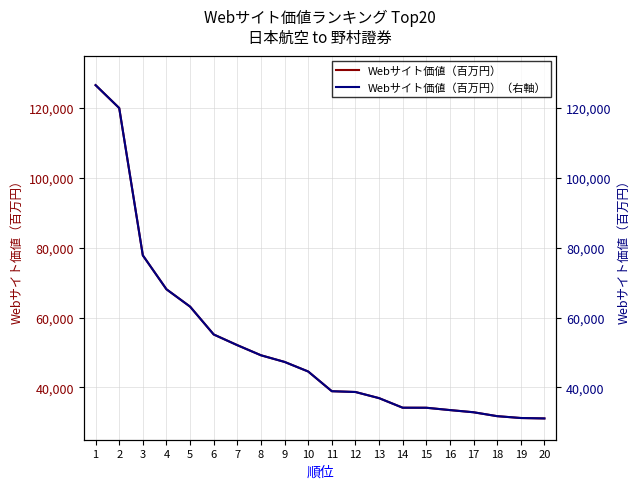

True or false: Webサイト価値（百万円） has more than 2 points higher than both neighbors.

False